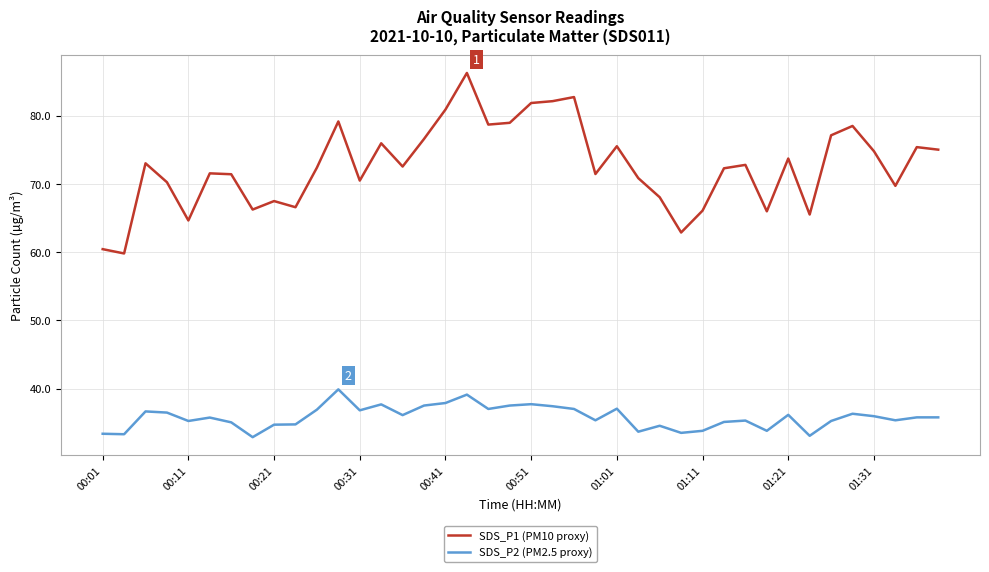

How many lines are shown in the chart?

2